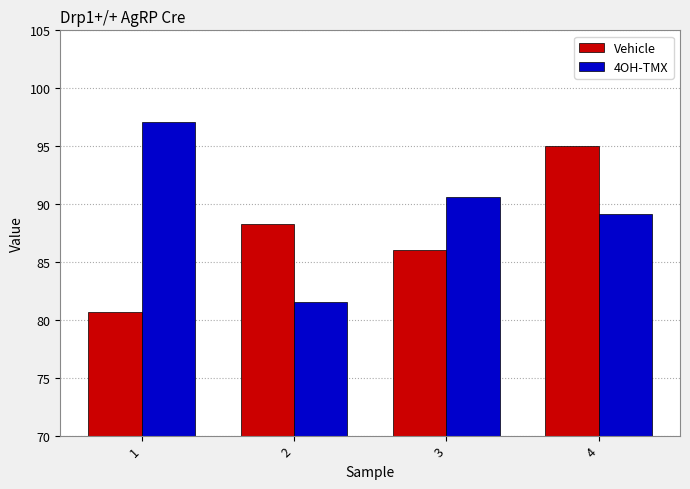

What is the sum of all 4OH-TMX values?

358.4